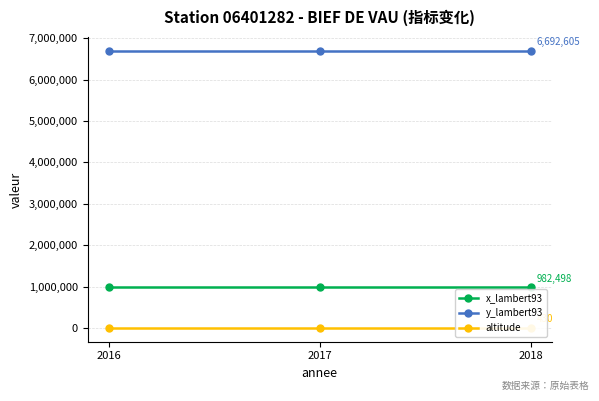

Reading left to right, extract all data points from this chart.

x_lambert93: 982498	982498	982498
y_lambert93: 6692605	6692605	6692605
altitude: 430	430	430